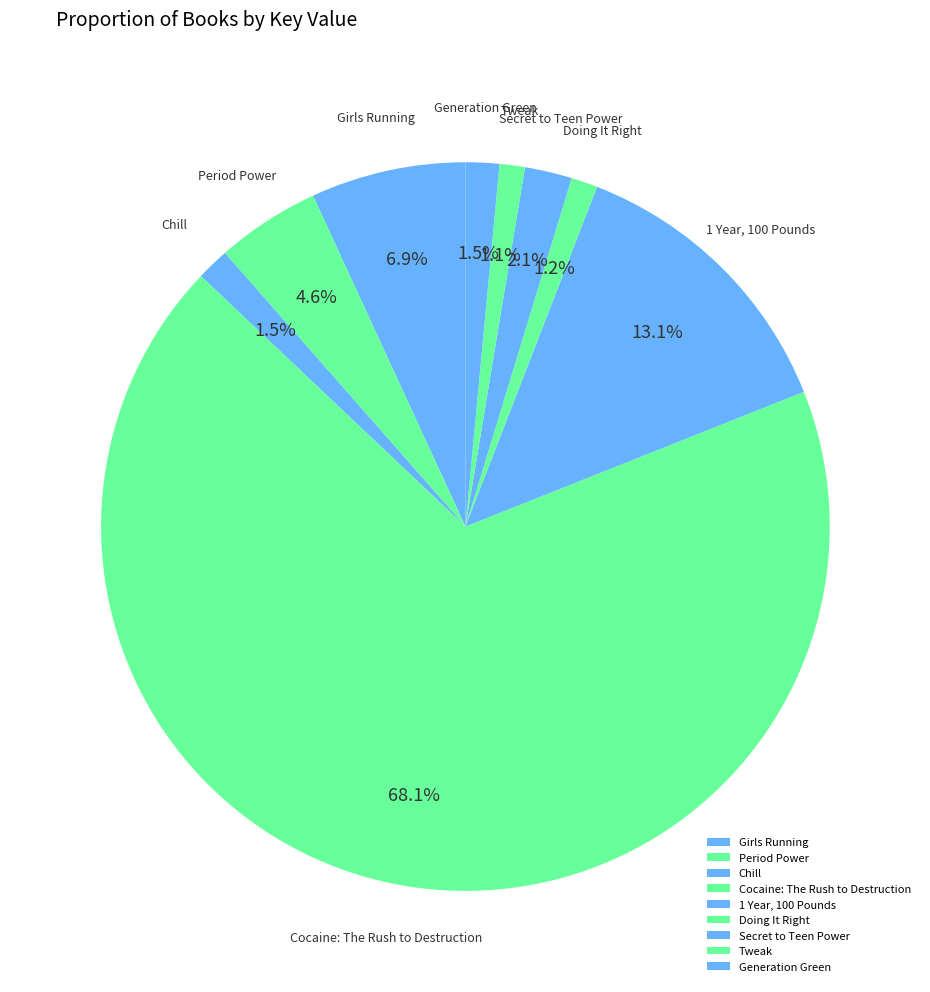

To the nearest percent, what portion does 1 Year, 100 Pounds represent?

13%